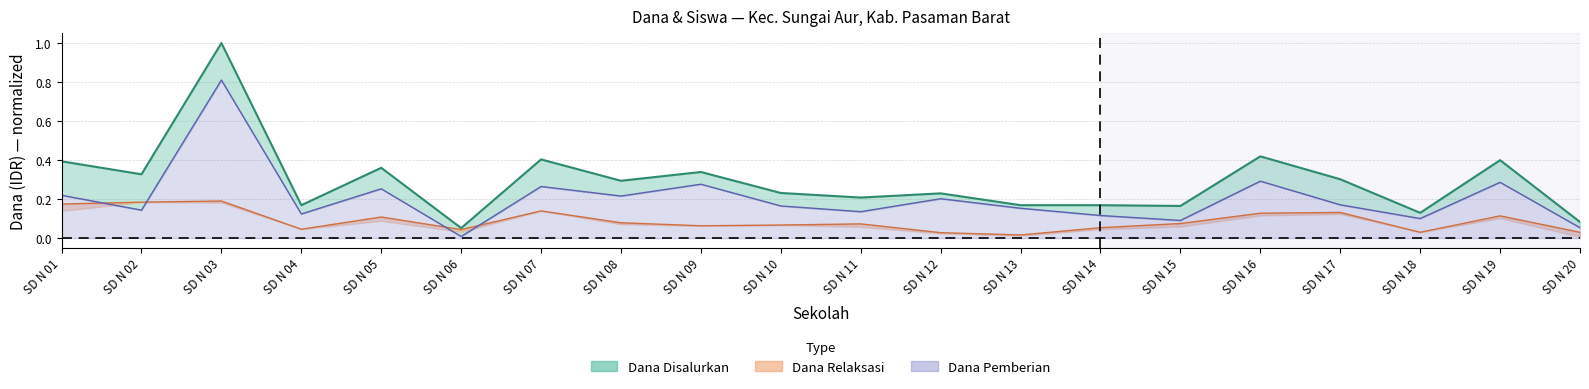

Between SD N 16 and SD N 18, which series saw the biggest shift?

Dana Disalurkan